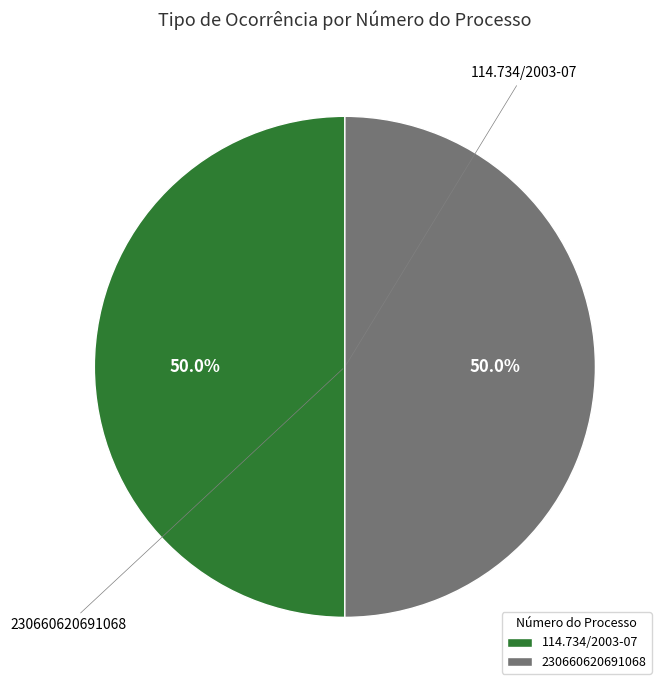

Combined, do 230660620691068 and 114.734/2003-07 account for over 50%?

Yes